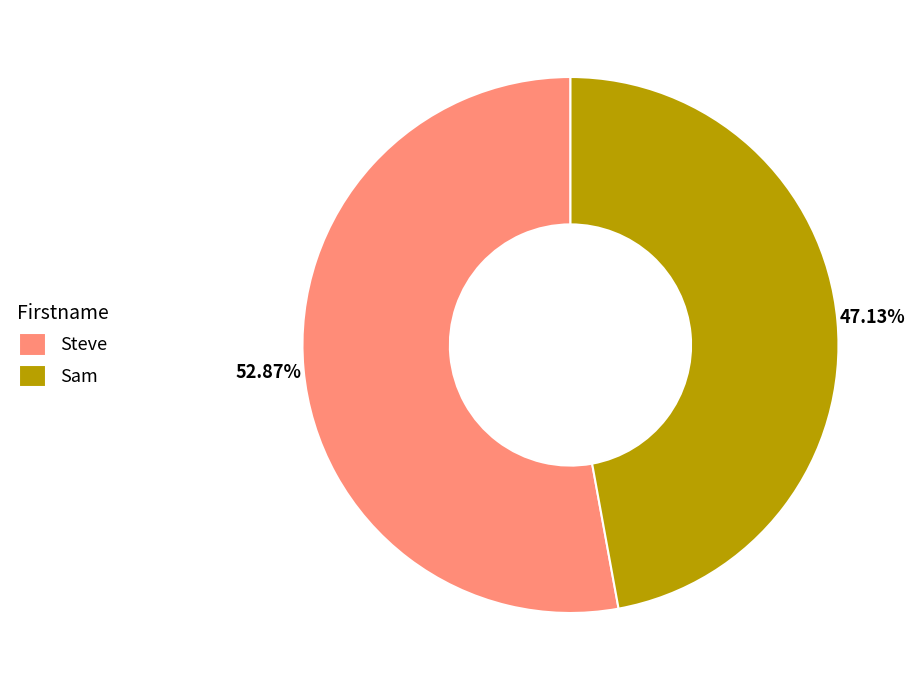

Is it true that Steve is 47% of the pie?

False